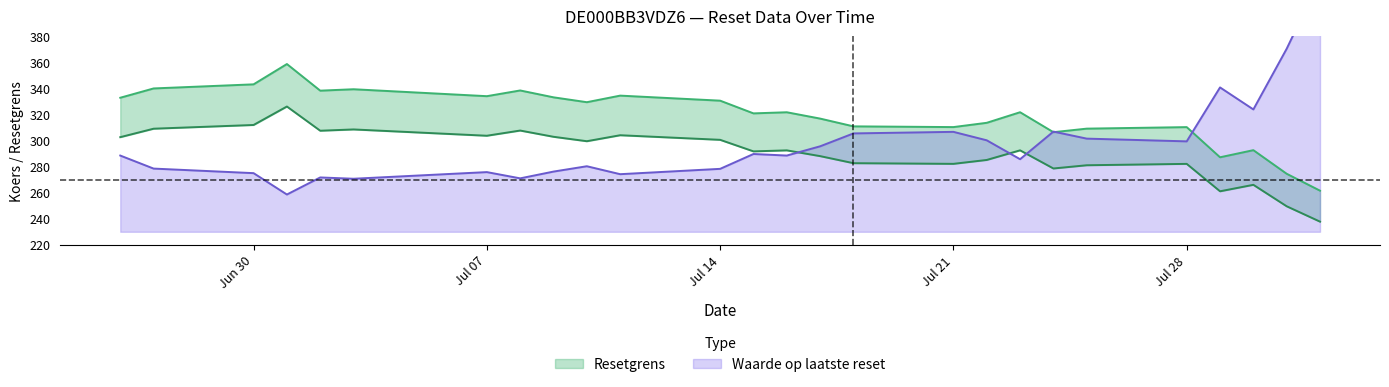

What is the greatest value displayed?

423.7